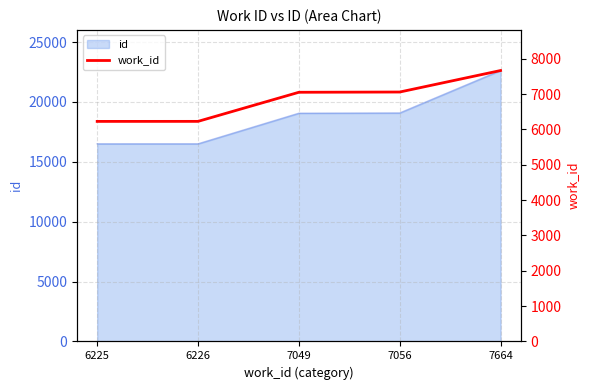

How many values exceed 7049?

2